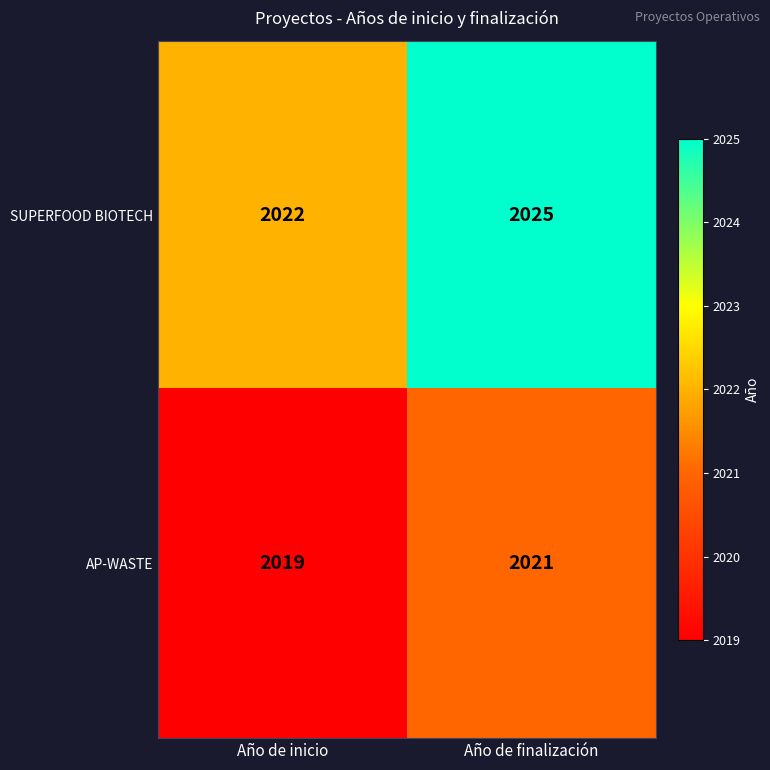

What is the minimum value shown in the chart?

2019